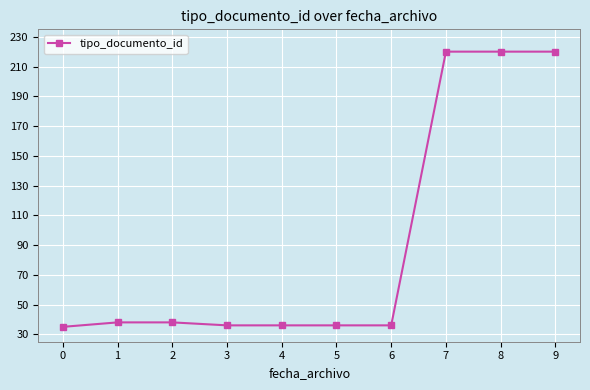

What is the minimum value shown in the chart?

35